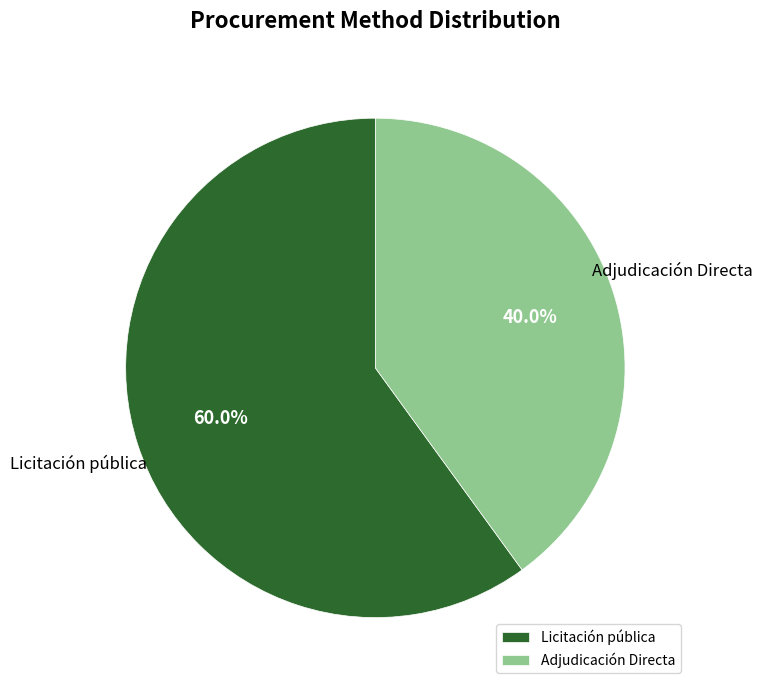

Rank the categories by value from highest to lowest.

Licitación pública, Adjudicación Directa